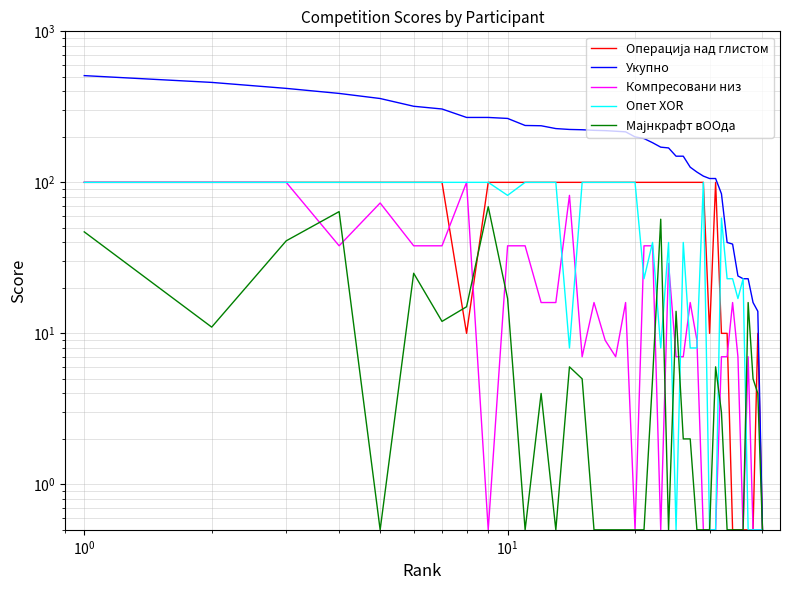

What is the value of the Укупно point at the 7th from the left?

306.0